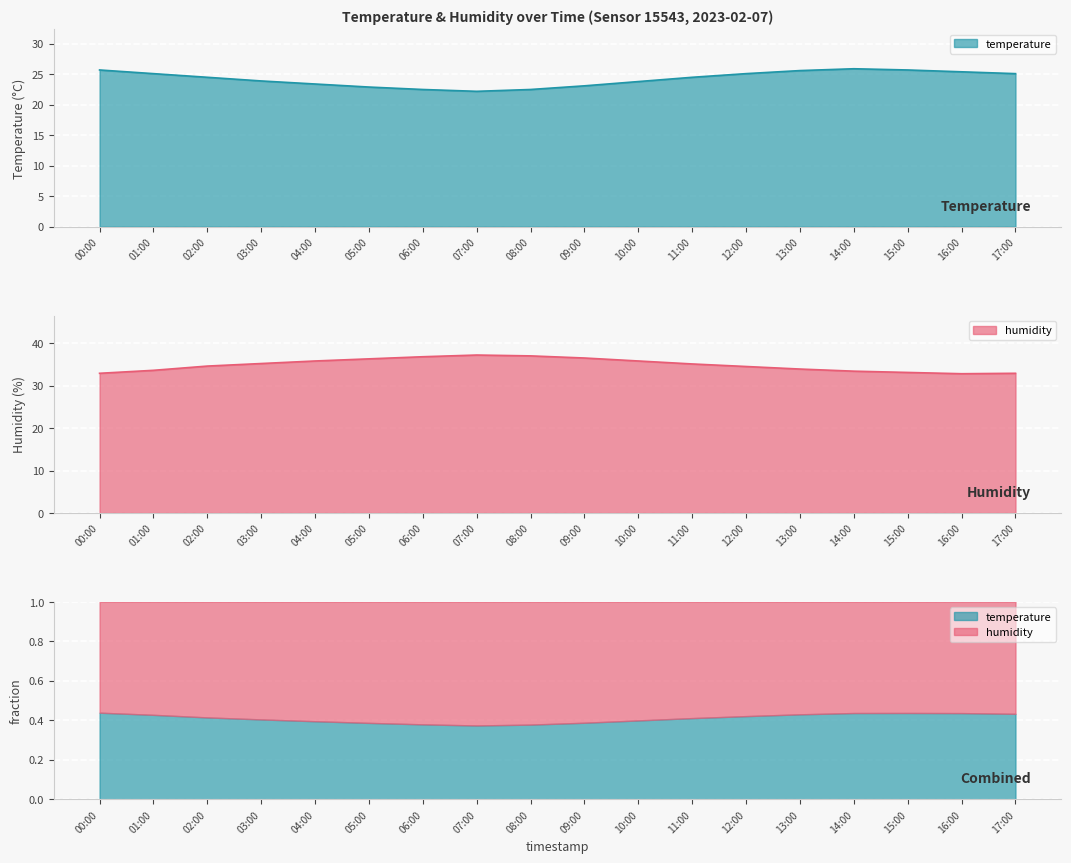

How many data points does each series have?

18